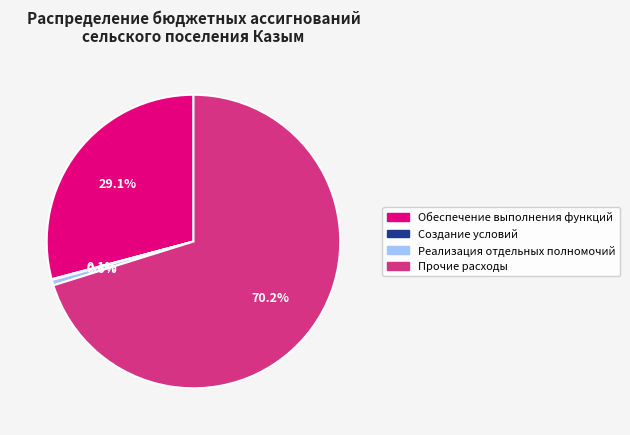

Approximately how many times larger is the value at Прочие расходы compared to Обеспечение выполнения функций?

2.4